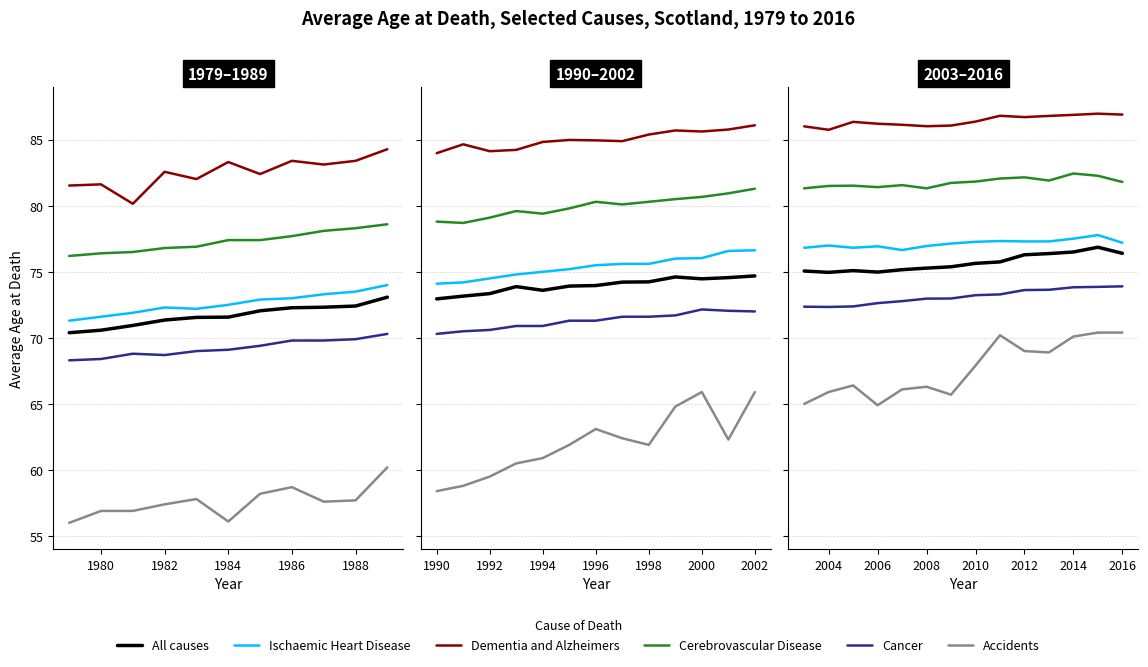

Does the chart have visible grid lines?

Yes